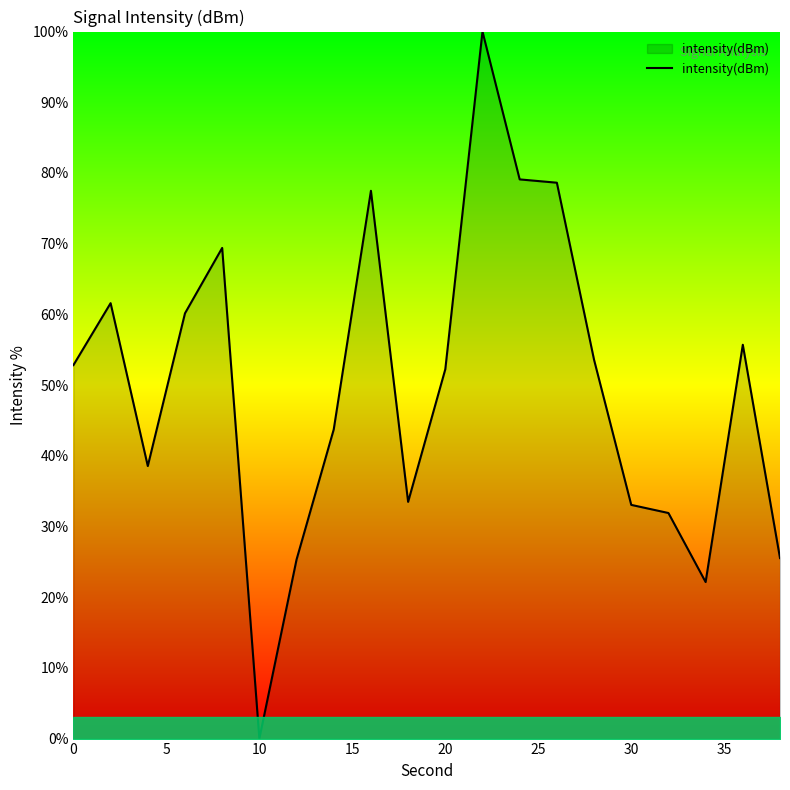

What is the maximum value shown in the chart?

100.0